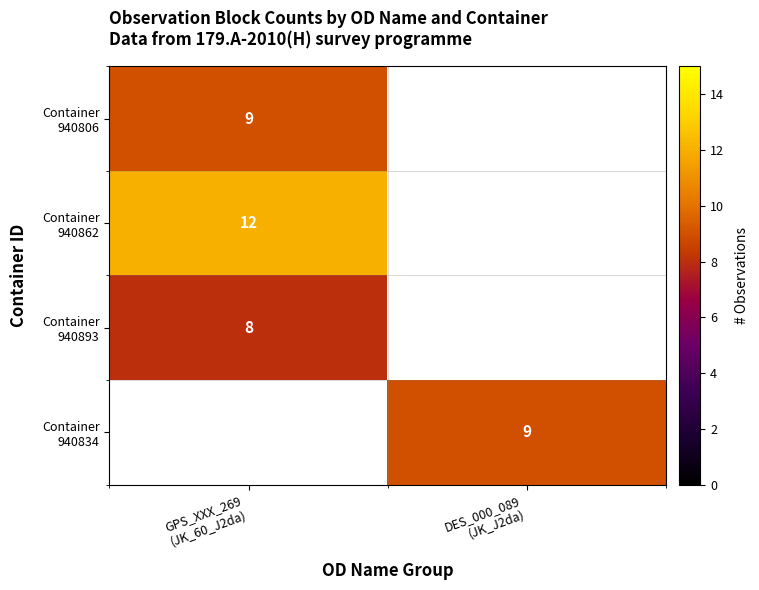

Rank the series by their maximum value, from lowest to highest.

Container 940893, Container 940806, Container 940862, Container 940834